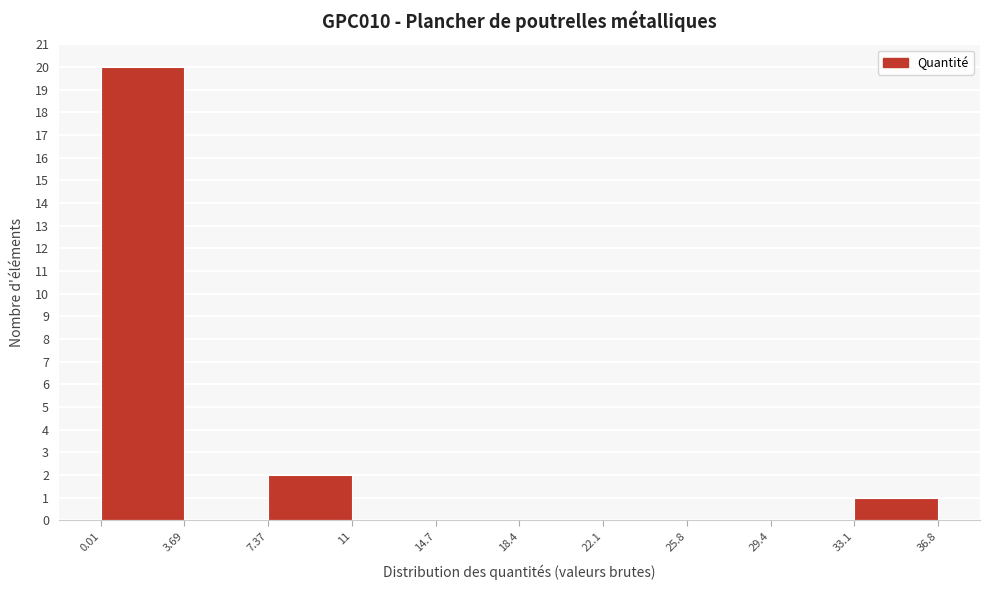

Reading left to right, transcribe this chart: for each bar, give the range it covers on the x-axis and its height. The values are not printed on the chart, so give them approximately, as read against the axis.

0.01 to 3.69: 20
3.69 to 7.37: 0
7.37 to 11: 2
11 to 14.7: 0
14.7 to 18.4: 0
18.4 to 22.1: 0
22.1 to 25.8: 0
25.8 to 29.4: 0
29.4 to 33.1: 0
33.1 to 36.8: 1